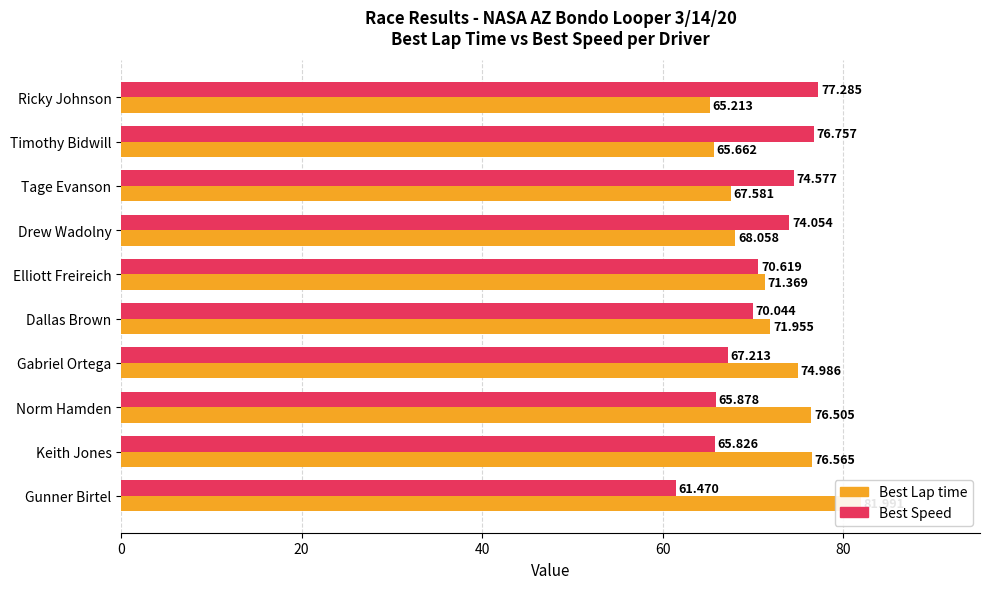

How many data points in Best Lap time are less than 71?

4